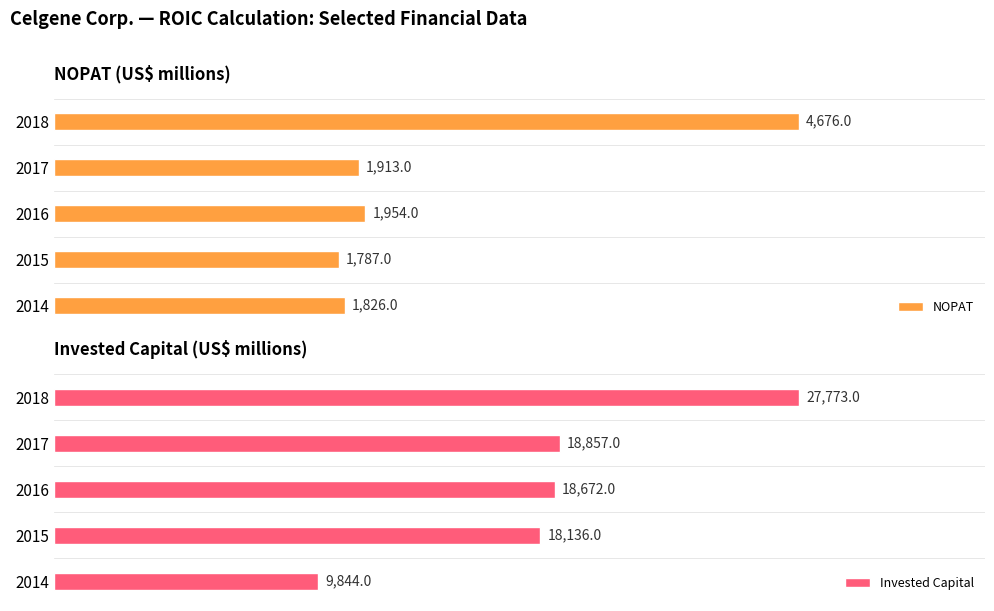

How many bars are there in each group?

2